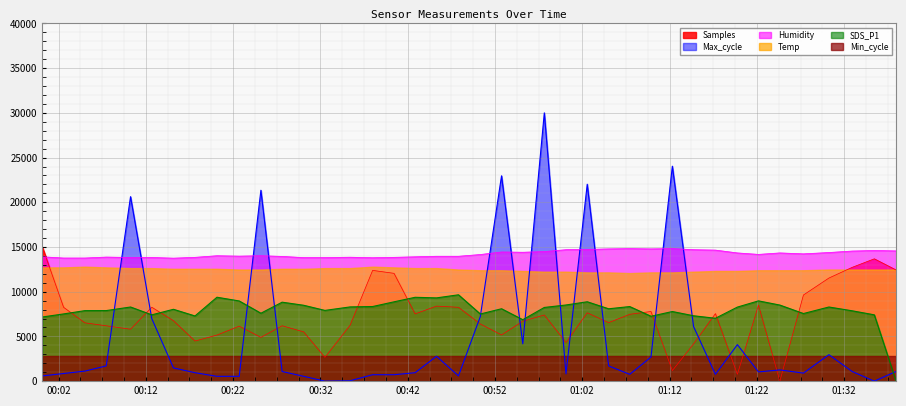

How many data points in SDS_P1 are above 8094?

19